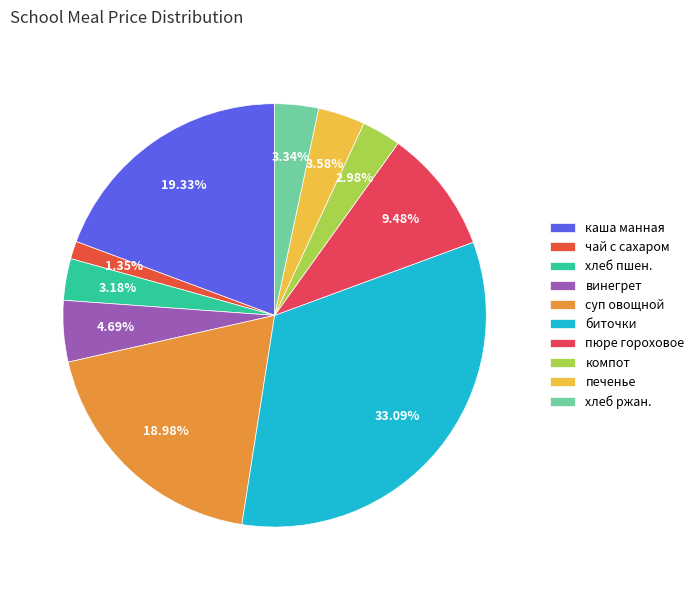

To the nearest percent, what is the average slice percentage?

10%